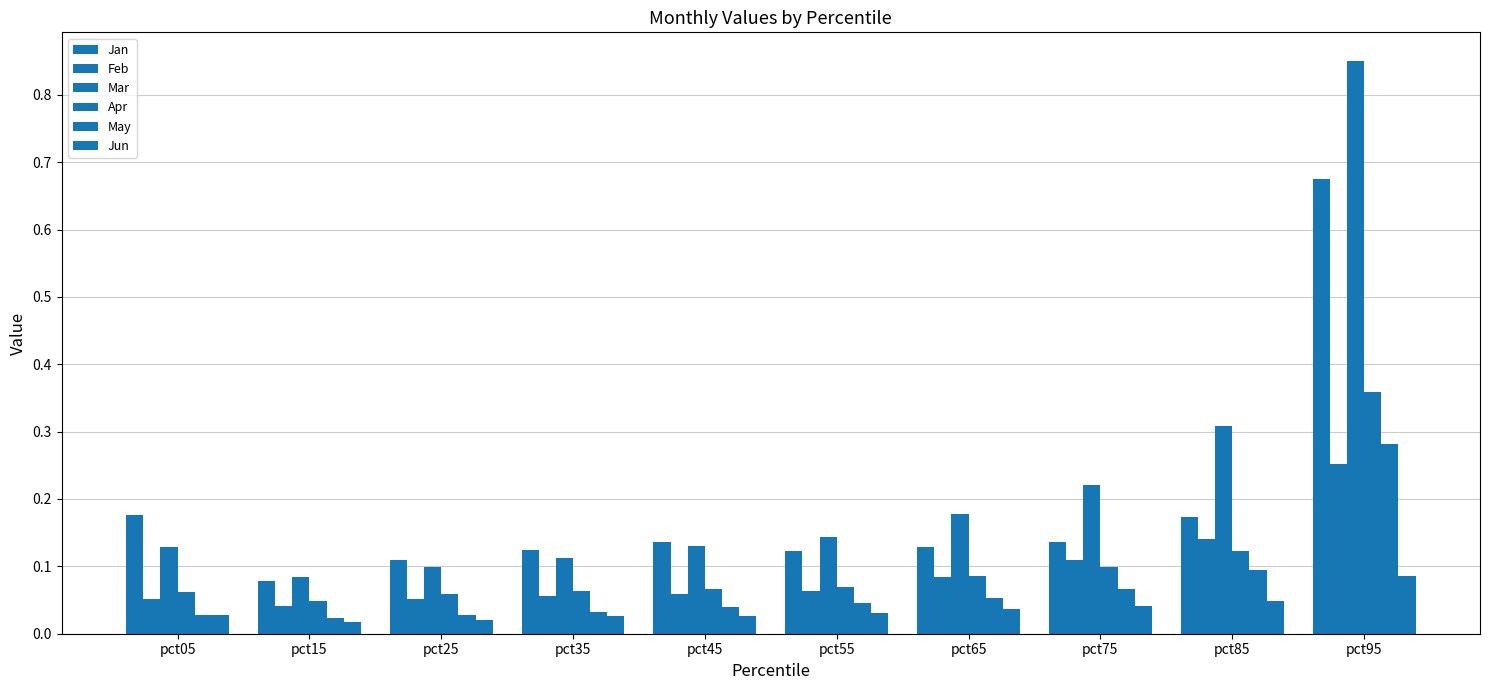

How many bars are there in total?

60